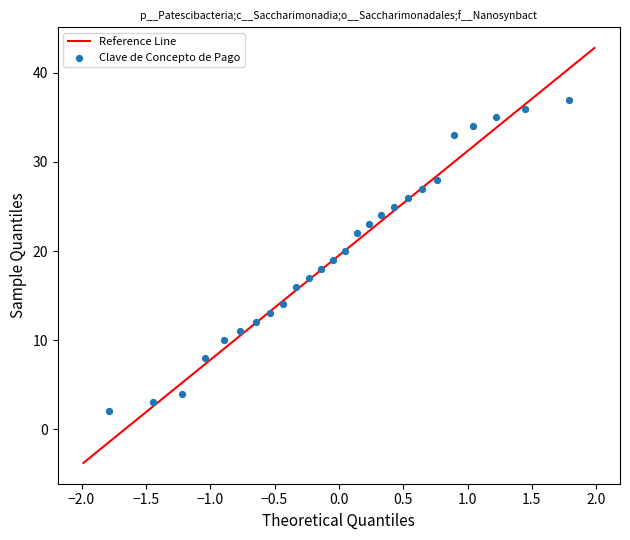

What is the range of Y values (max minus min)?

35